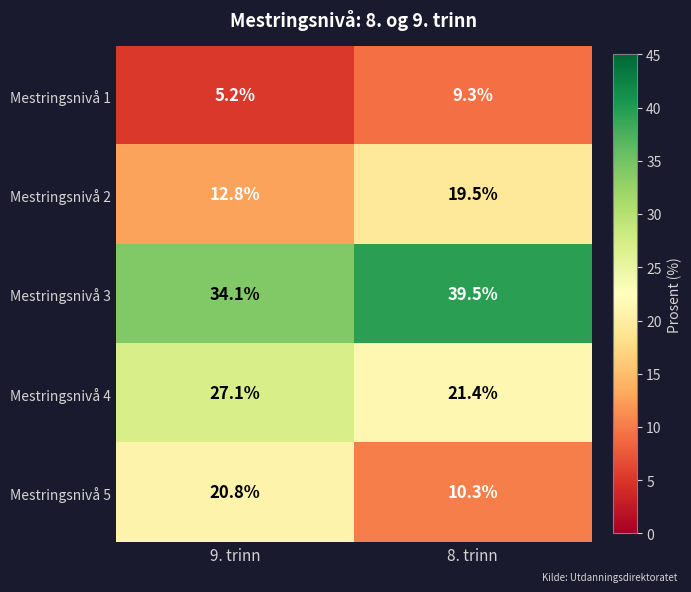

Rank the series by their maximum value, from highest to lowest.

Mestringsnivå 3, Mestringsnivå 4, Mestringsnivå 5, Mestringsnivå 2, Mestringsnivå 1